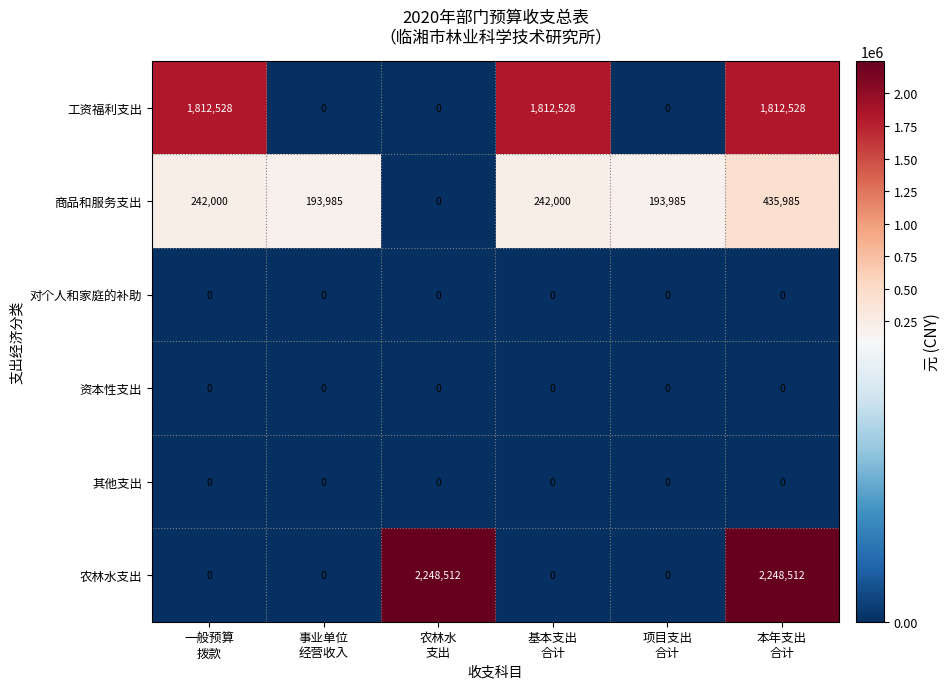

How many distinct data groups are displayed?

6